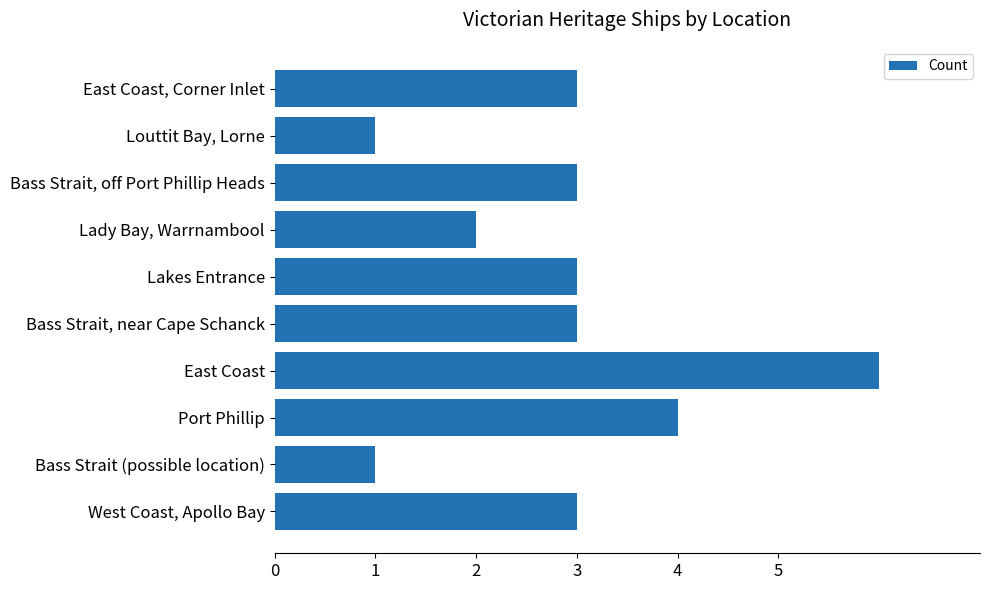

Is it true that the value at Port Phillip is 4?

True